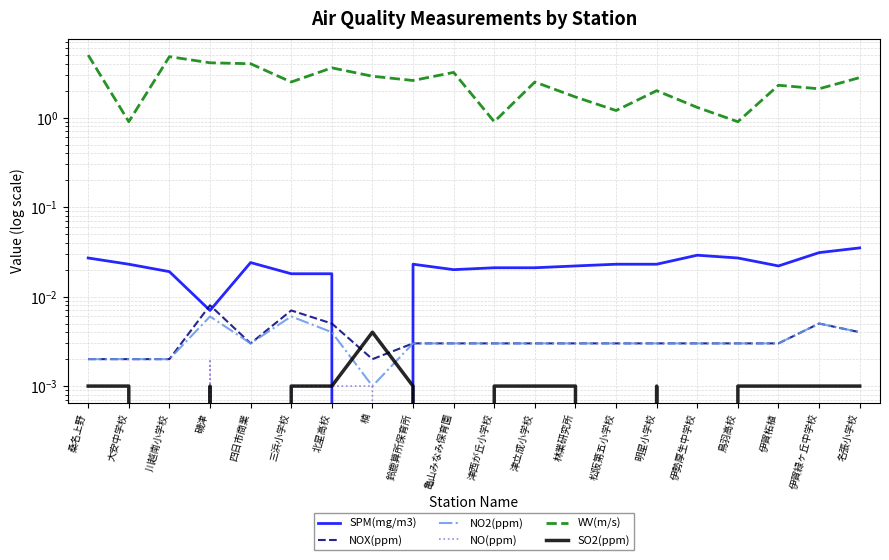

How many values in SPM(mg/m3) are above zero?

19